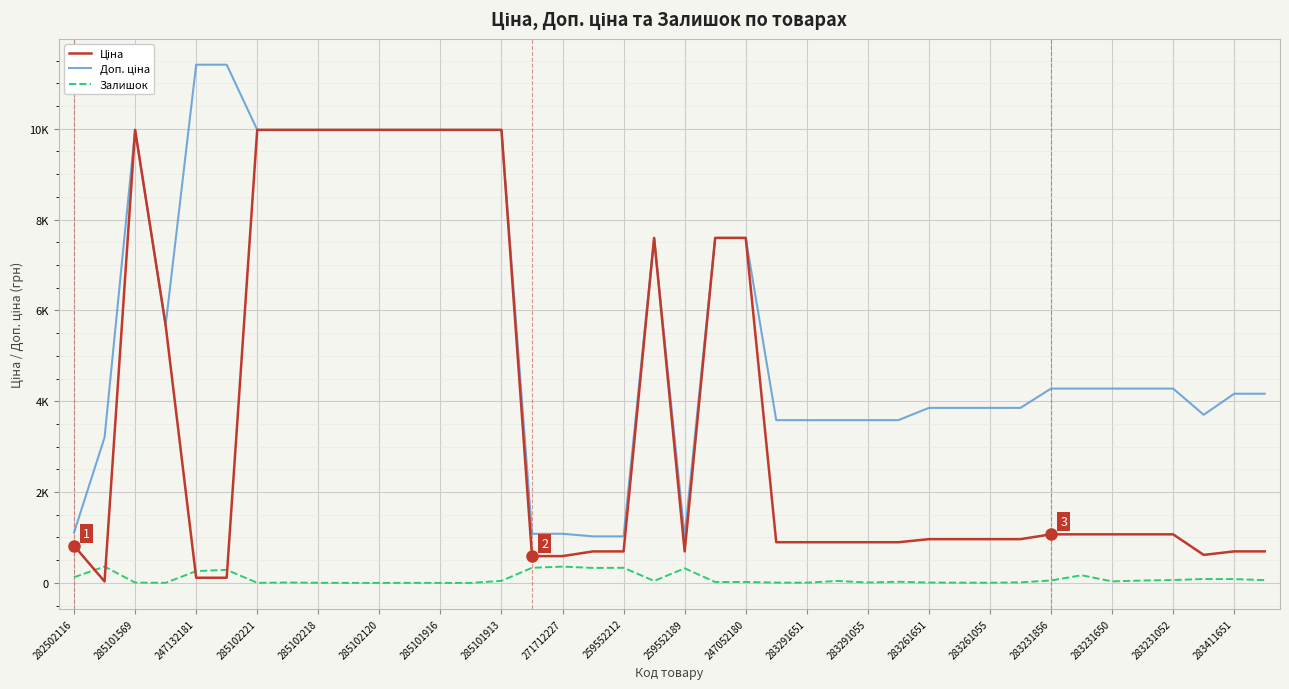

What is the label of the 38th point from the left?

37